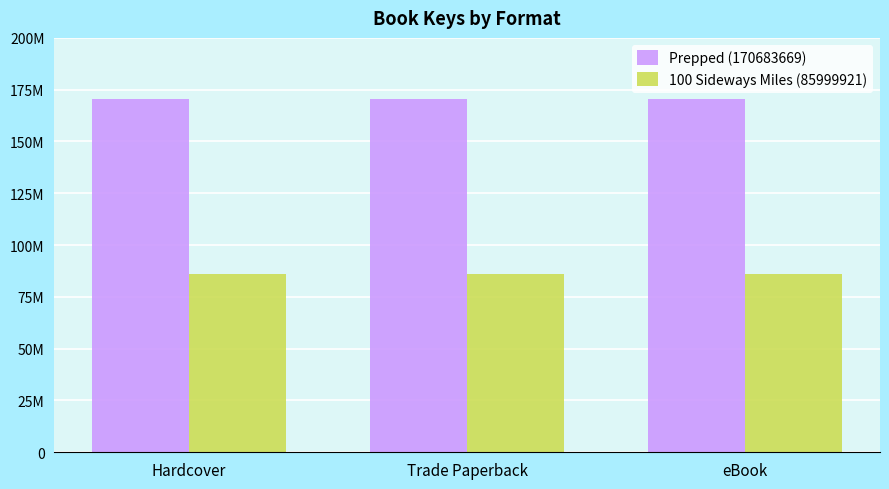

What is the total value across all series at eBook?

256683590